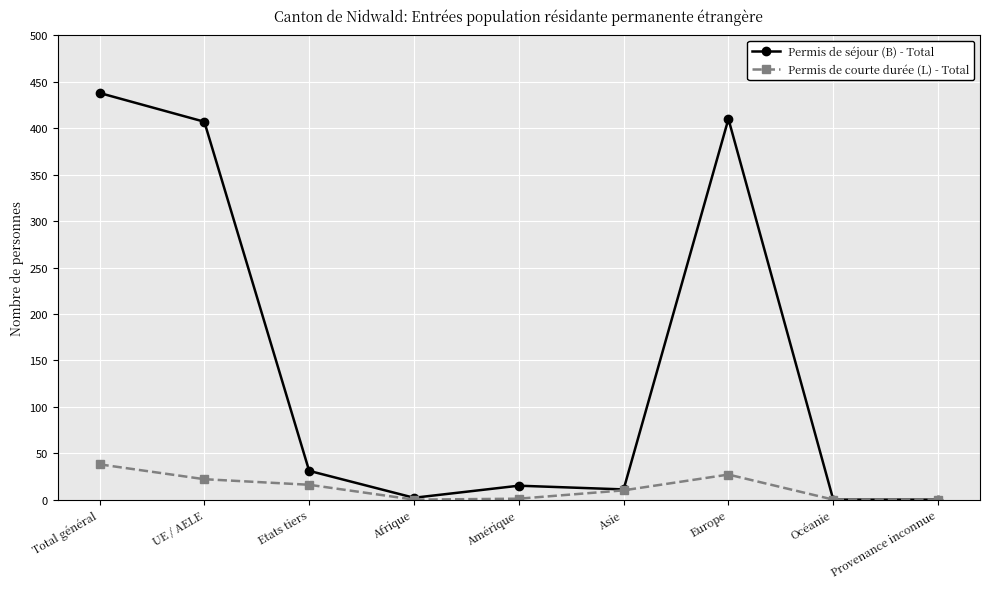

Between Total général and Amérique, which series saw the biggest shift?

Permis de séjour (B) - Total